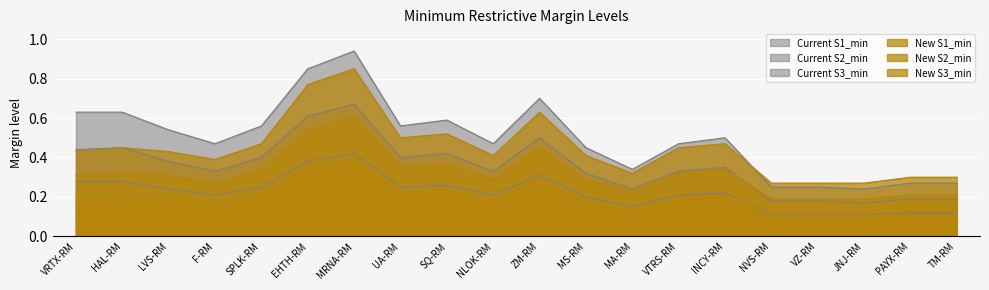

True or false: Current S3_min and Current S2_min intersect in this chart.

False